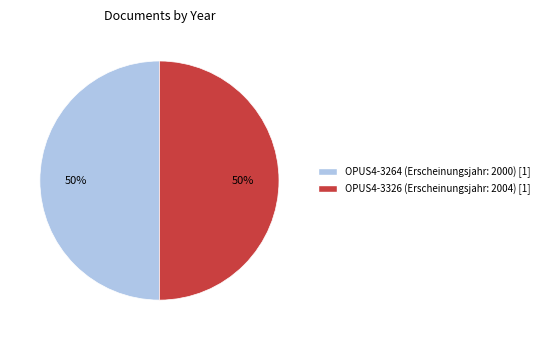

To the nearest percent, what is the average slice percentage?

50%